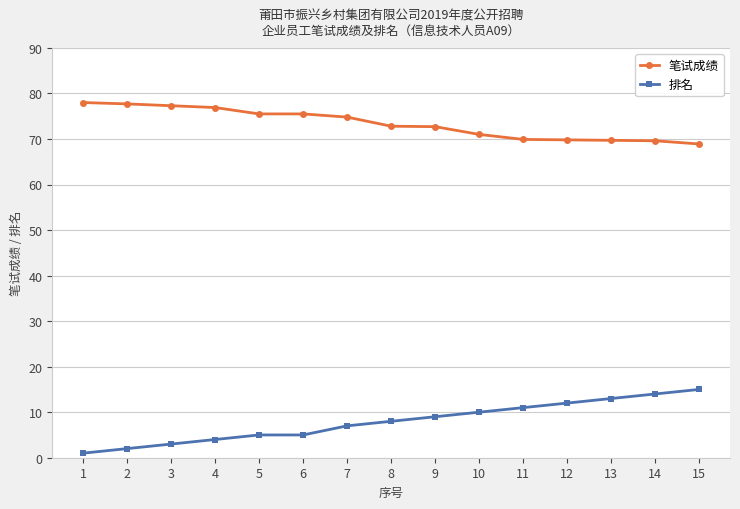

True or false: 排名 and 笔试成绩 intersect in this chart.

False